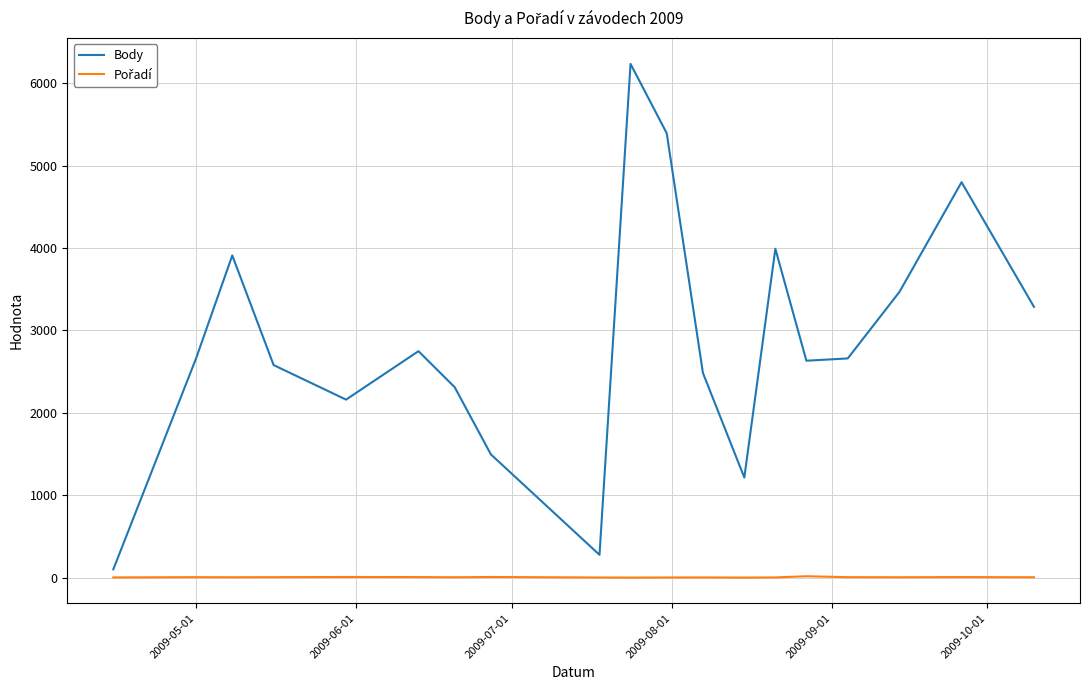

Which series has the largest total across all categories?

Body